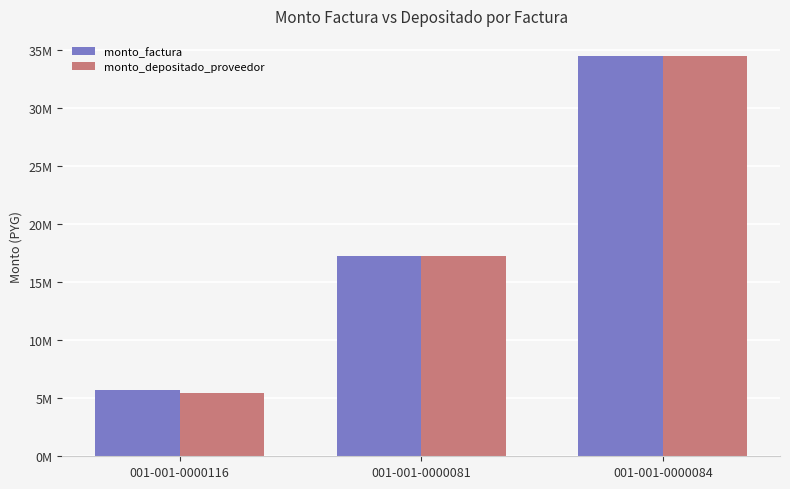

Reading left to right, list all the values displayed in this chart.

monto_factura: 5750000	17250000	34500000
monto_depositado_proveedor: 5468146	17250000	34500000